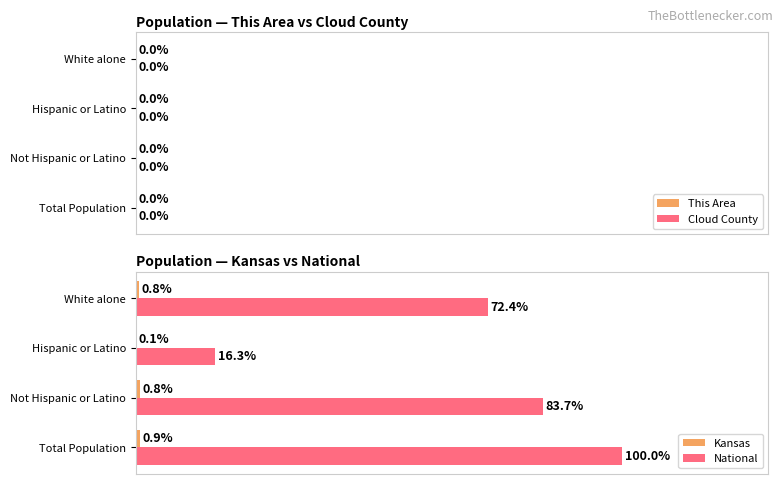

At which label does National reach its peak?

Total Population